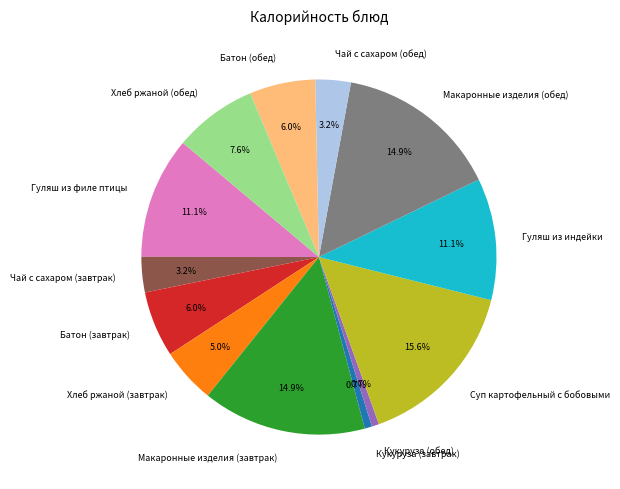

What portion of the pie excludes Хлеб ржаной (обед)?

92.4%